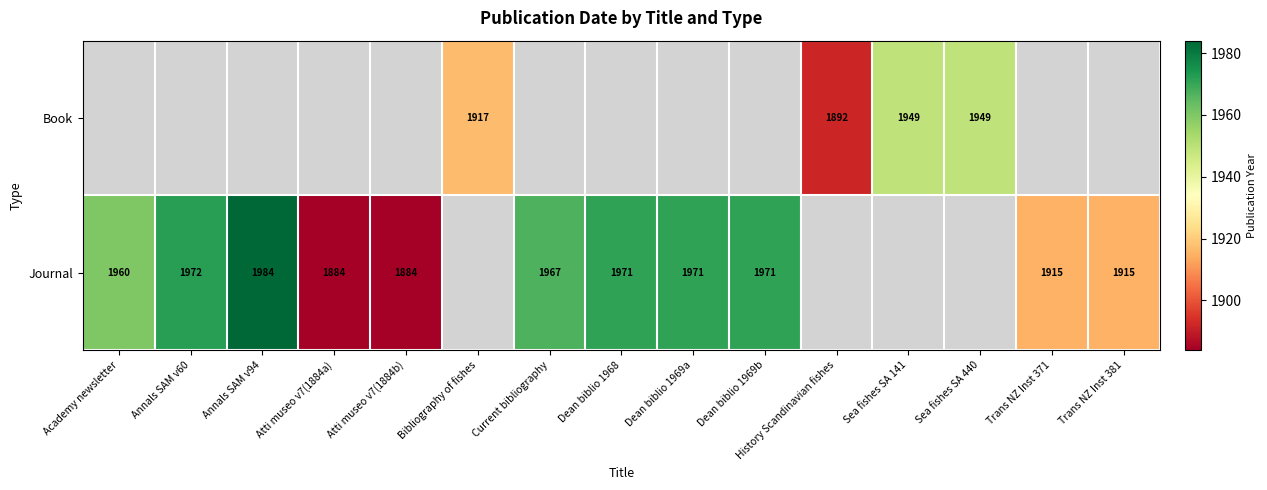

True or false: Journal has a value of 515 at Annals SAM v94.

False